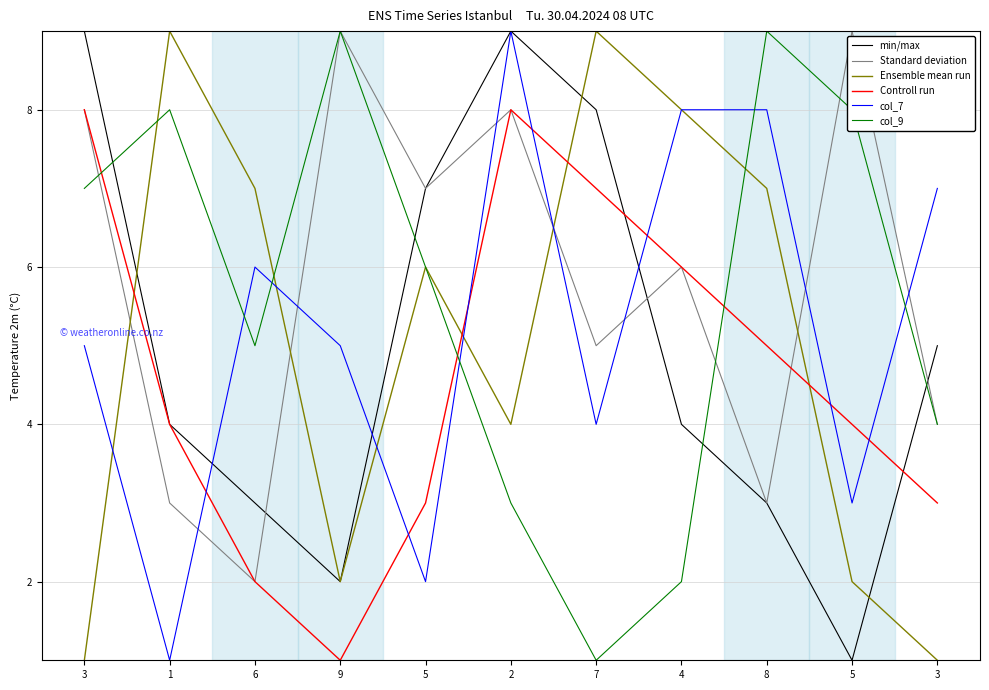

Does the chart have visible grid lines?

Yes